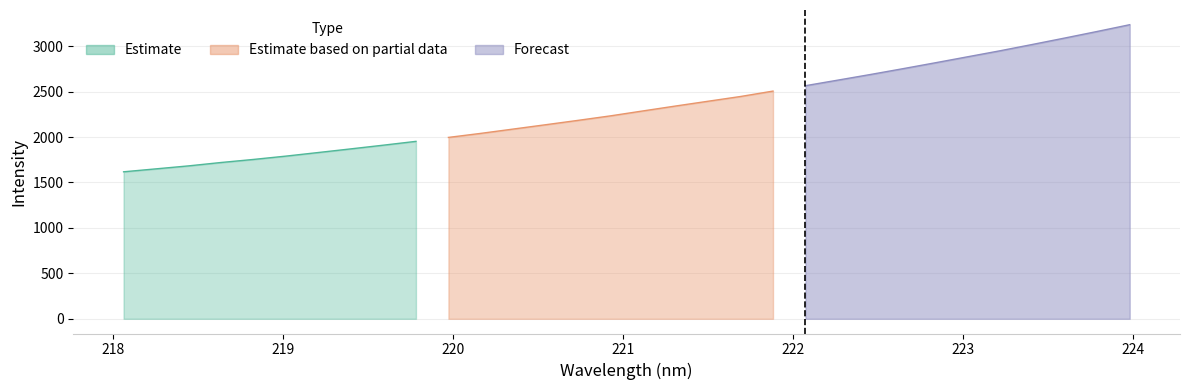

Rank the categories by value from lowest to highest.

218.0596, 218.2508, 218.442, 218.6332, 218.8244, 219.0156, 219.2067, 219.3979, 219.589, 219.7801, 219.9712, 220.1623, 220.3533, 220.5444, 220.7354, 220.9264, 221.1174, 221.3083, 221.4993, 221.6902, 221.8812, 222.0721, 222.263, 222.4538, 222.6447, 222.8355, 223.0264, 223.2172, 223.408, 223.5987, 223.7895, 223.9802